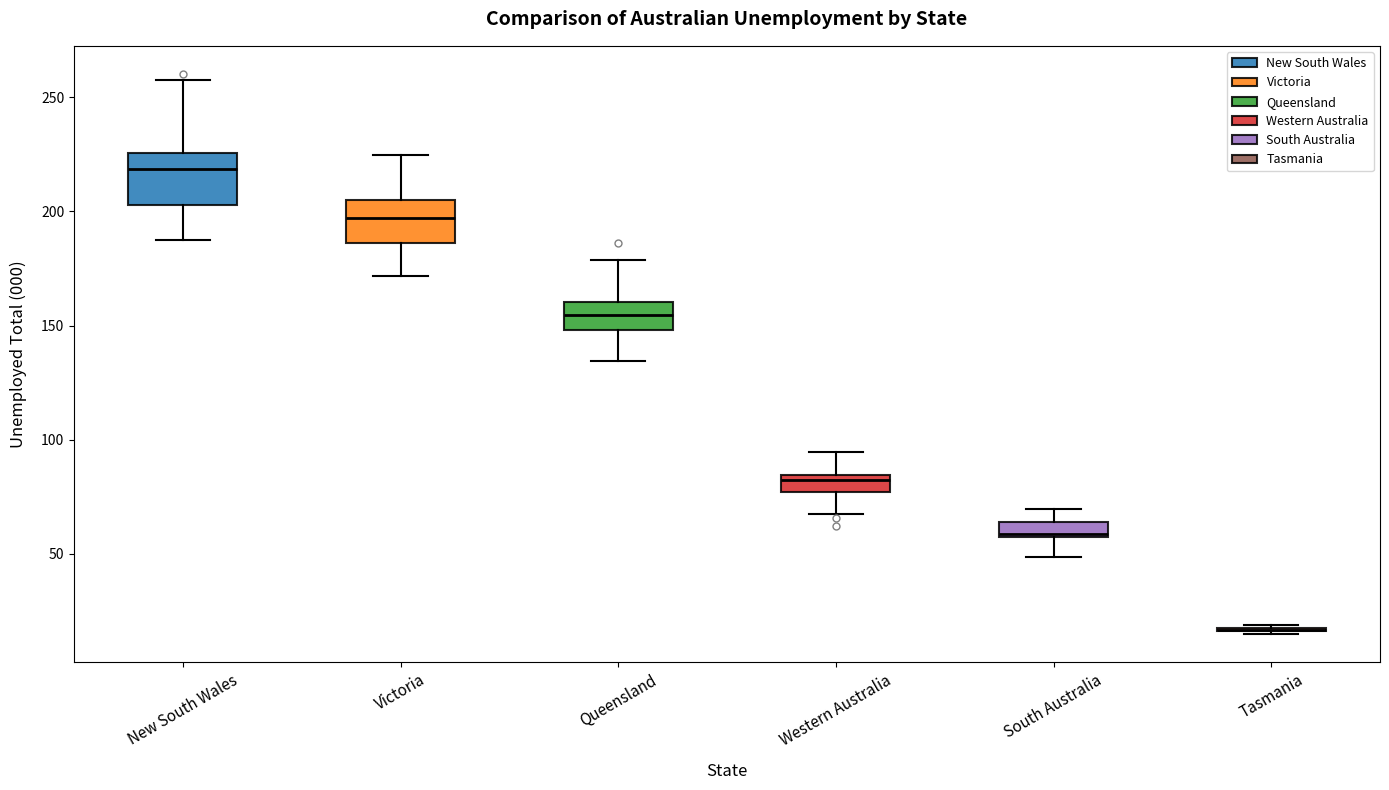

Where does the upper whisker of the box for Western Australia end on the y-axis? The values are not printed on the chart, so give them approximately, as read against the axis.

95